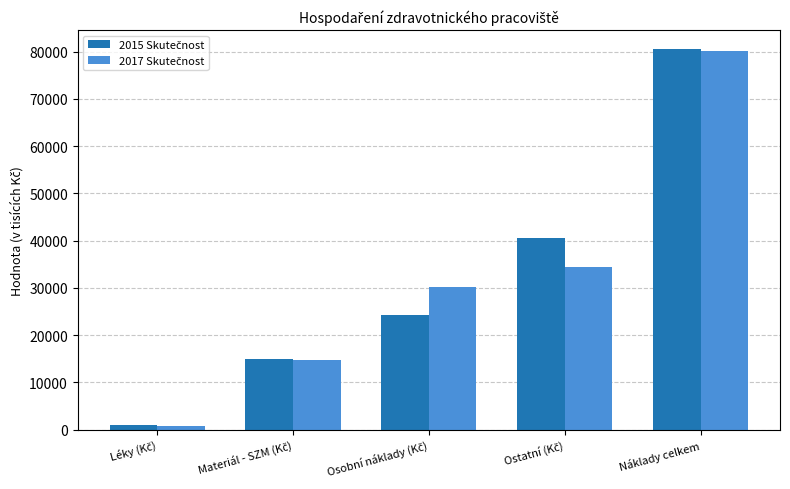

At how many categories does at least one series exceed 25214?

3